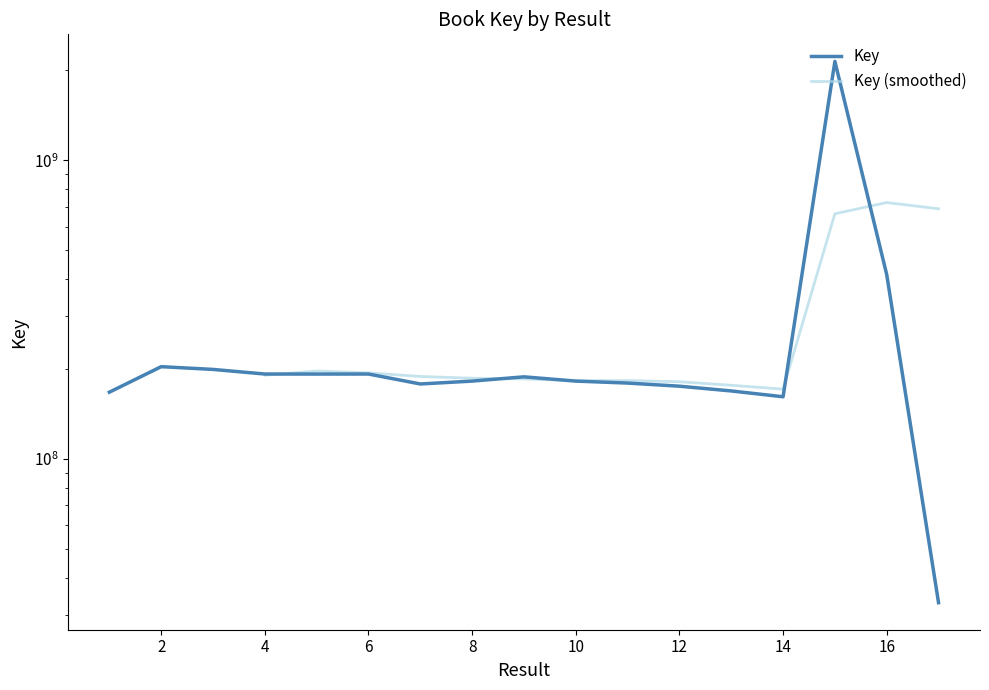

What value does the data have at 17?

33033265